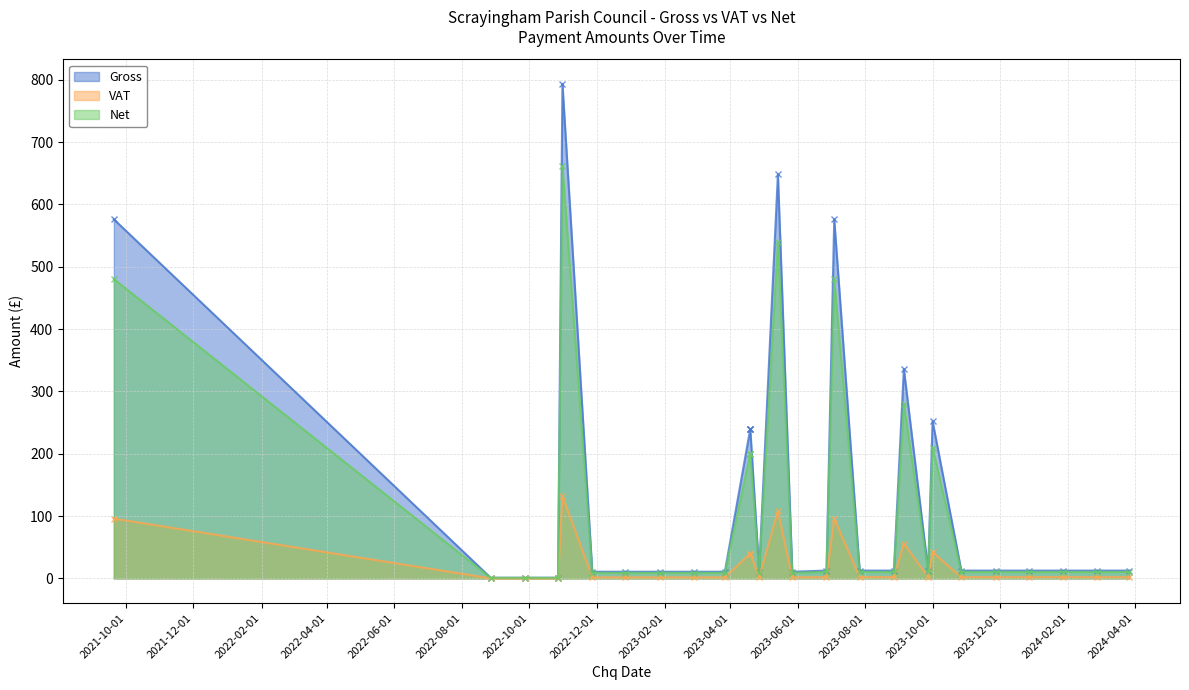

At which label does Net first exceed 10?

2021-09-20